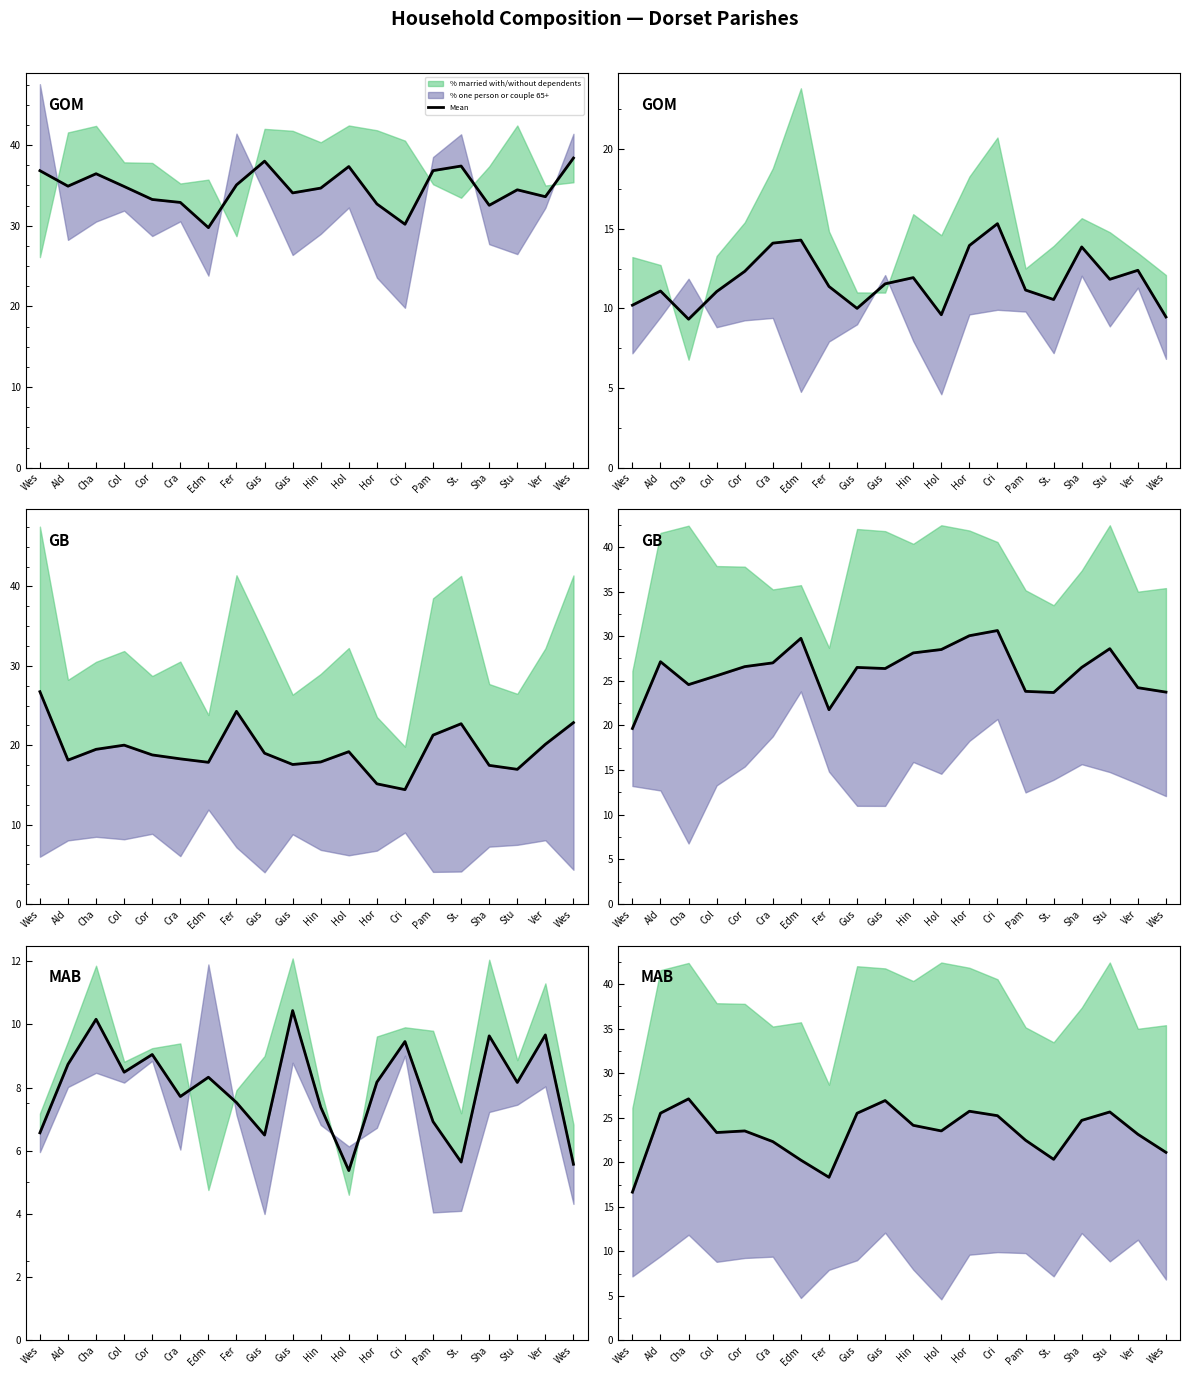

At which category does the chart reach its peak across all series?

Cha